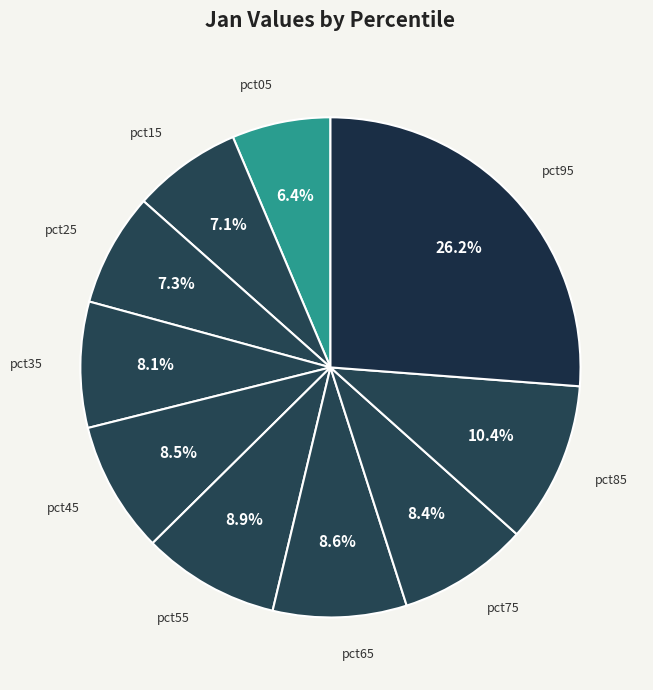

True or false: pct95 accounts for 37% of the total.

False